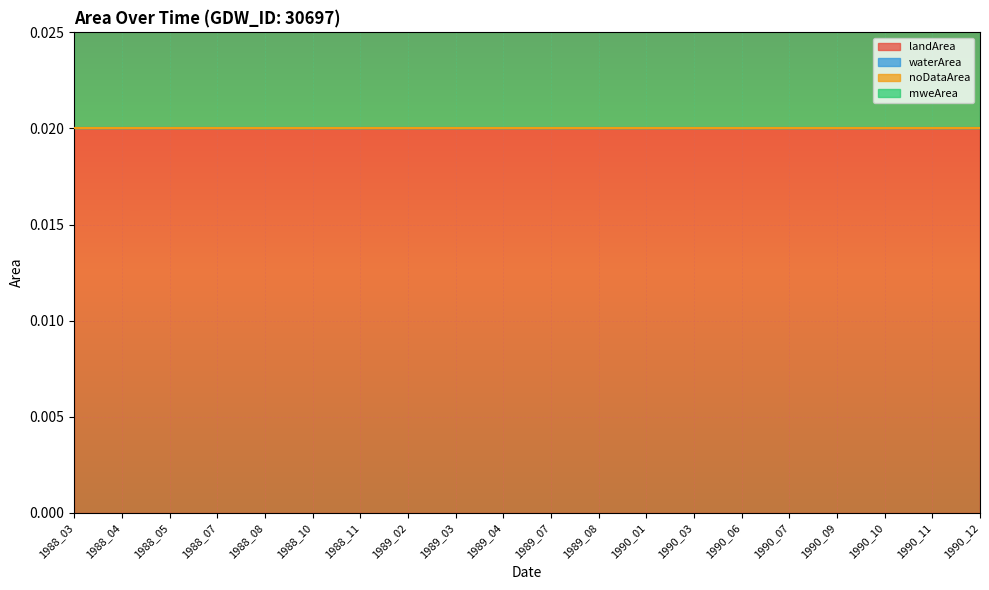

Reading left to right, what are all the values shown in this chart?

landArea: 1988_03=0.0	1988_04=0.0	1988_05=0.0	1988_07=0.0	1988_08=0.0	1988_10=0.0	1988_11=0.0	1989_02=0.0	1989_03=0.0	1989_04=0.0	1989_07=0.0	1989_08=0.0	1990_01=0.0	1990_03=0.0	1990_06=0.0	1990_07=0.0	1990_09=0.0	1990_10=0.0	1990_11=0.0	1990_12=0.0
waterArea: 1988_03=0.0	1988_04=0.0	1988_05=0.0	1988_07=0.0	1988_08=0.0	1988_10=0.0	1988_11=0.0	1989_02=0.0	1989_03=0.0	1989_04=0.0	1989_07=0.0	1989_08=0.0	1990_01=0.0	1990_03=0.0	1990_06=0.0	1990_07=0.0	1990_09=0.0	1990_10=0.0	1990_11=0.0	1990_12=0.0
noDataArea: 1988_03=0.0	1988_04=0.0	1988_05=0.0	1988_07=0.0	1988_08=0.0	1988_10=0.0	1988_11=0.0	1989_02=0.0	1989_03=0.0	1989_04=0.0	1989_07=0.0	1989_08=0.0	1990_01=0.0	1990_03=0.0	1990_06=0.0	1990_07=0.0	1990_09=0.0	1990_10=0.0	1990_11=0.0	1990_12=0.0
mweArea: 1988_03=0.0	1988_04=0.0	1988_05=0.0	1988_07=0.0	1988_08=0.0	1988_10=0.0	1988_11=0.0	1989_02=0.0	1989_03=0.0	1989_04=0.0	1989_07=0.0	1989_08=0.0	1990_01=0.0	1990_03=0.0	1990_06=0.0	1990_07=0.0	1990_09=0.0	1990_10=0.0	1990_11=0.0	1990_12=0.0